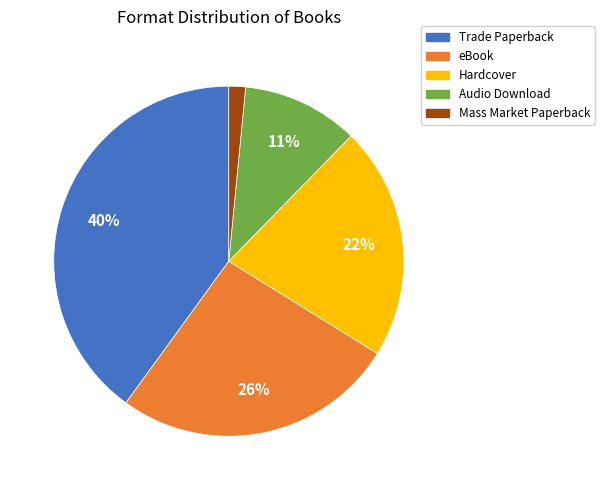

Rank the categories by value from lowest to highest.

Mass Market Paperback, Audio Download, Hardcover, eBook, Trade Paperback